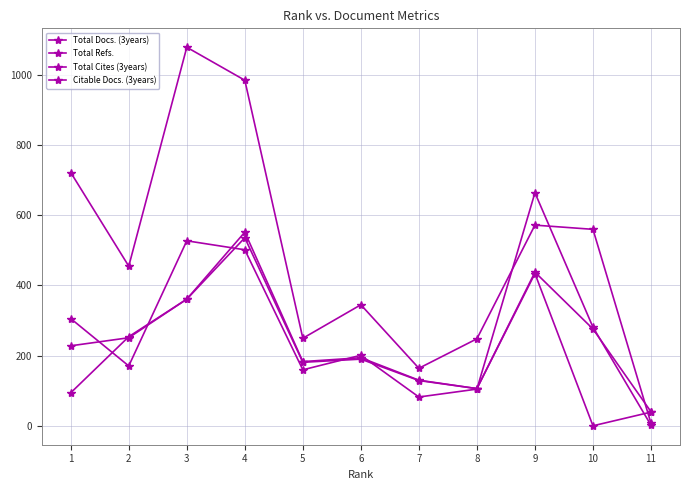

What is the value of the Total Cites (3years) point at the 6th from the left?

345.0